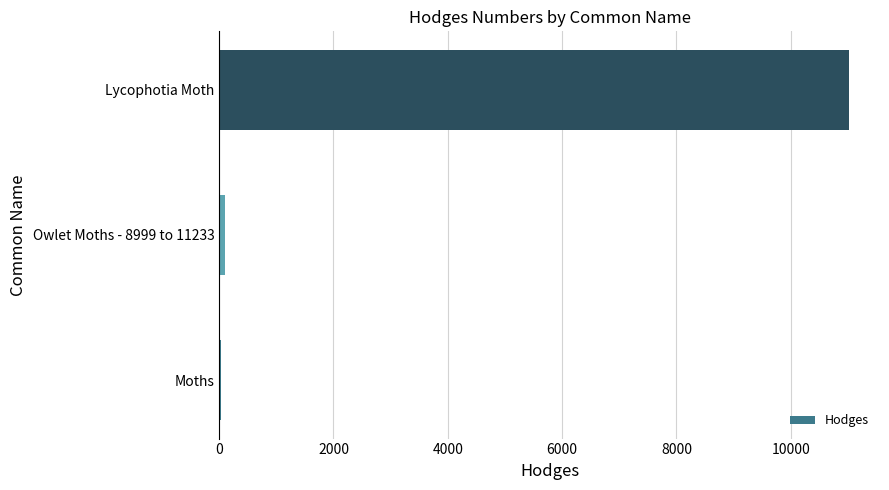

What is the sum of all values?

11132.5